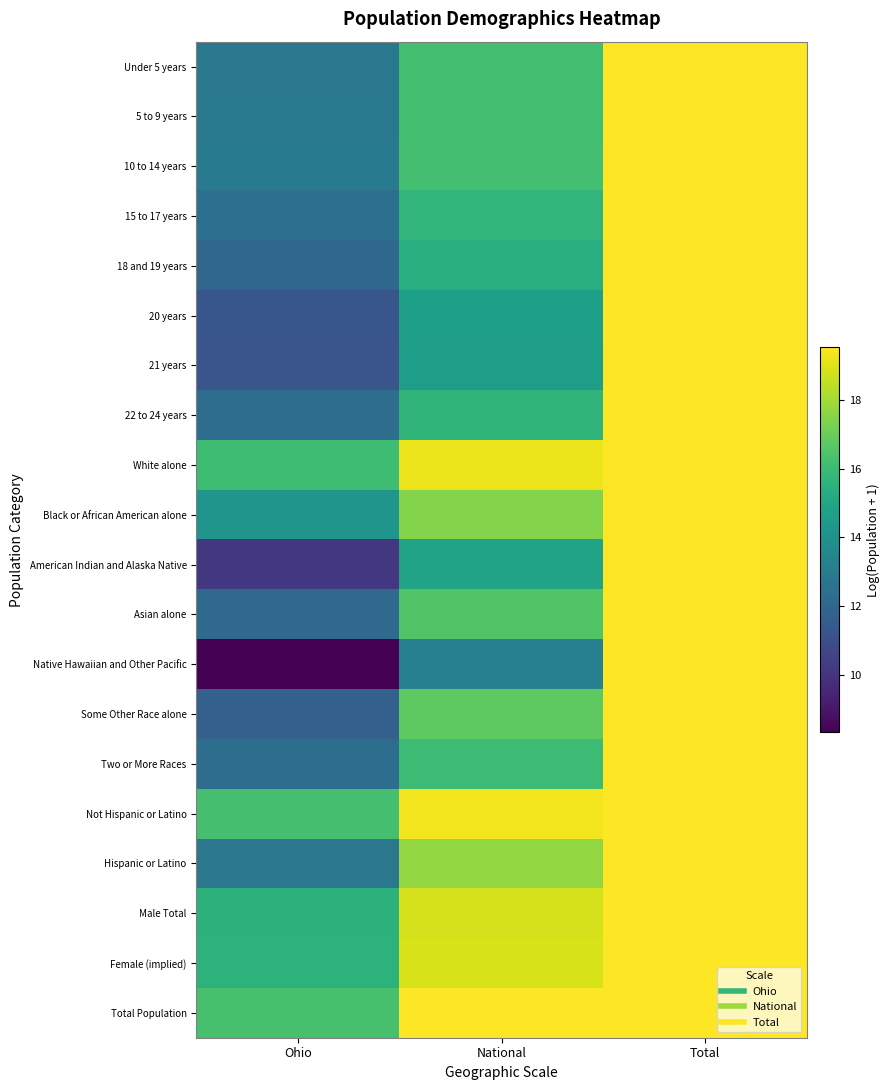

Count the number of categories in the chart.

3